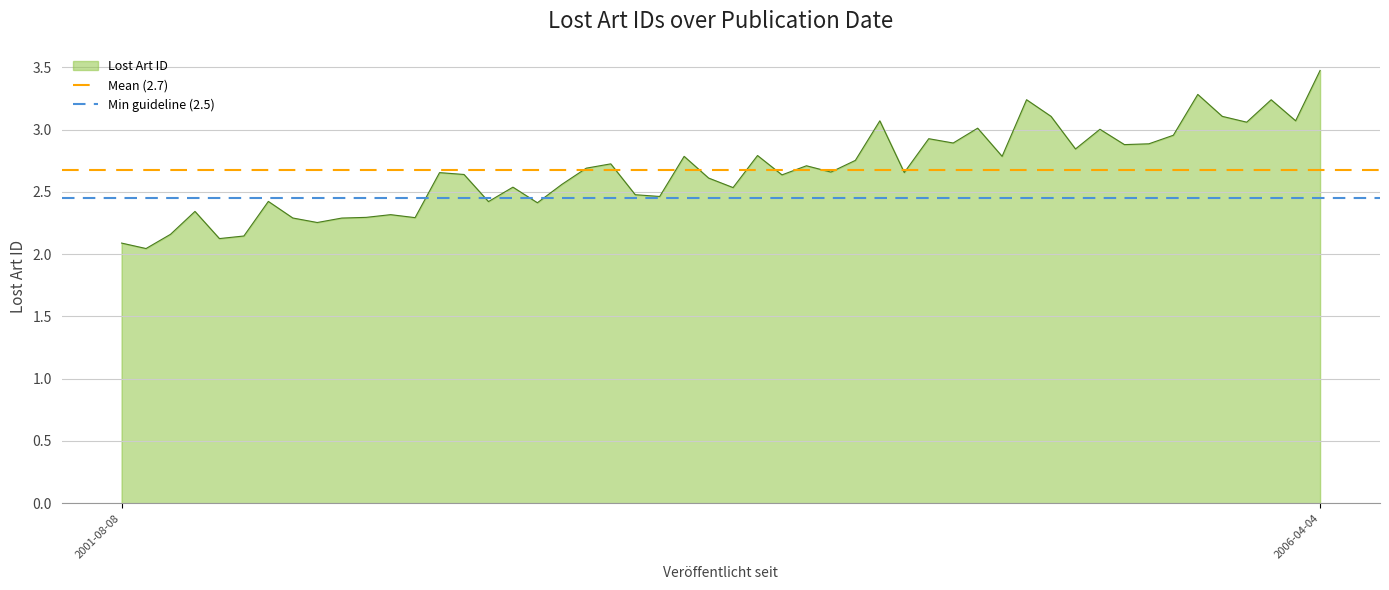

What is the approximate value of Min guideline (2.5) at 2001-08-08?

2.5